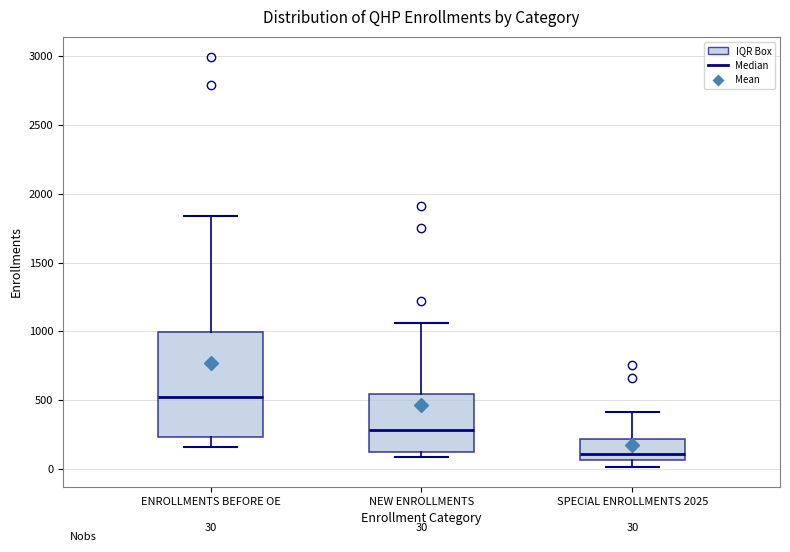

Which box has the lowest median line?

SPECIAL ENROLLMENTS 2025